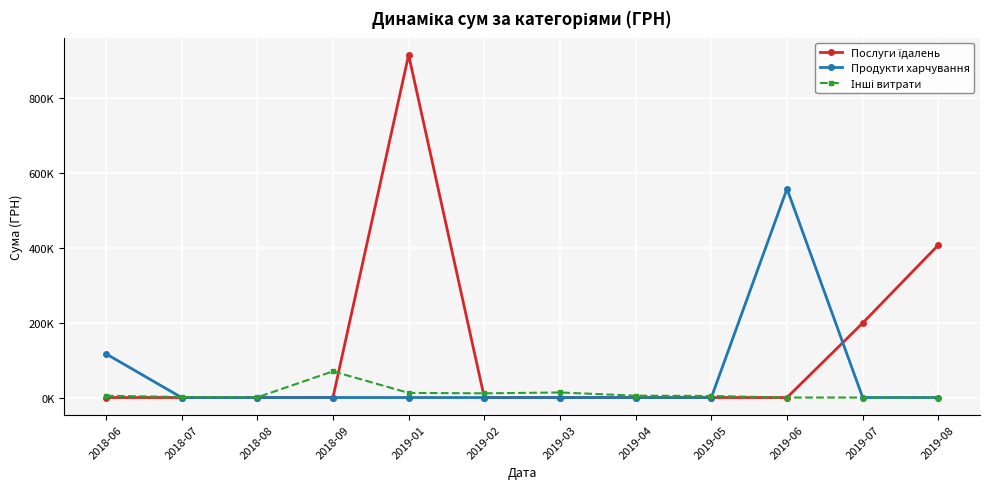

Is this an area chart (filled region under the line)?

No